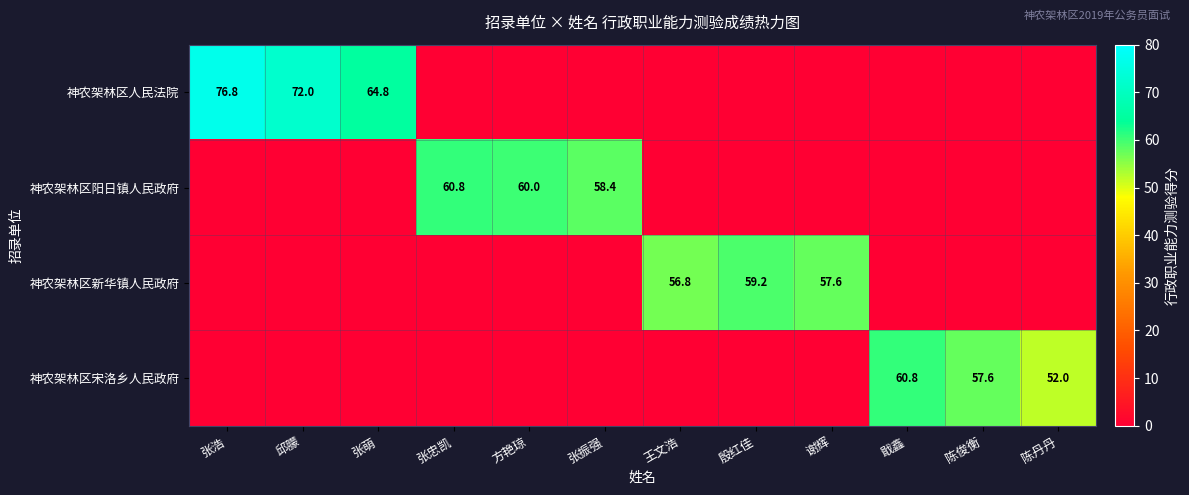

Which label corresponds to the largest value in the chart?

张浩